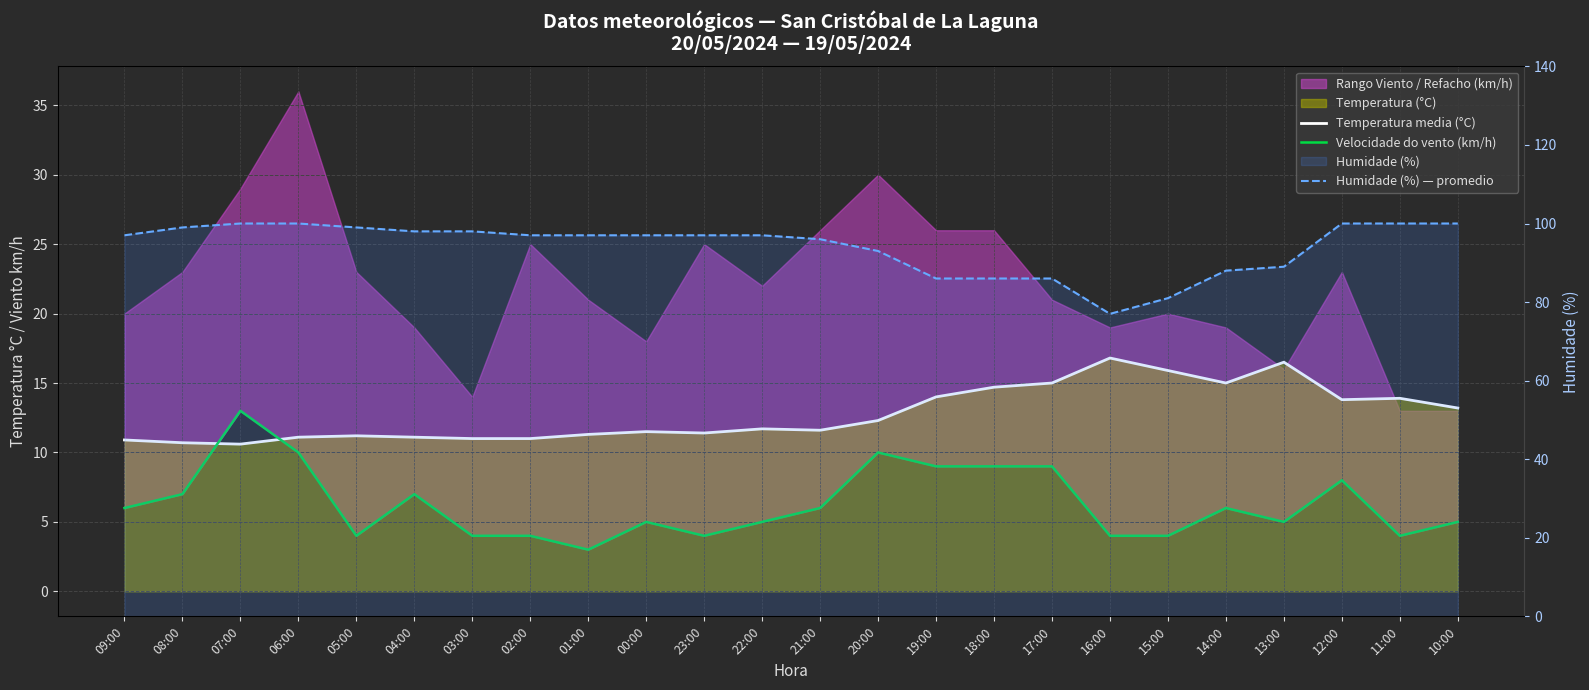

True or false: Humidade (%) — promedio has a value of 93.0 at 20:00.

True